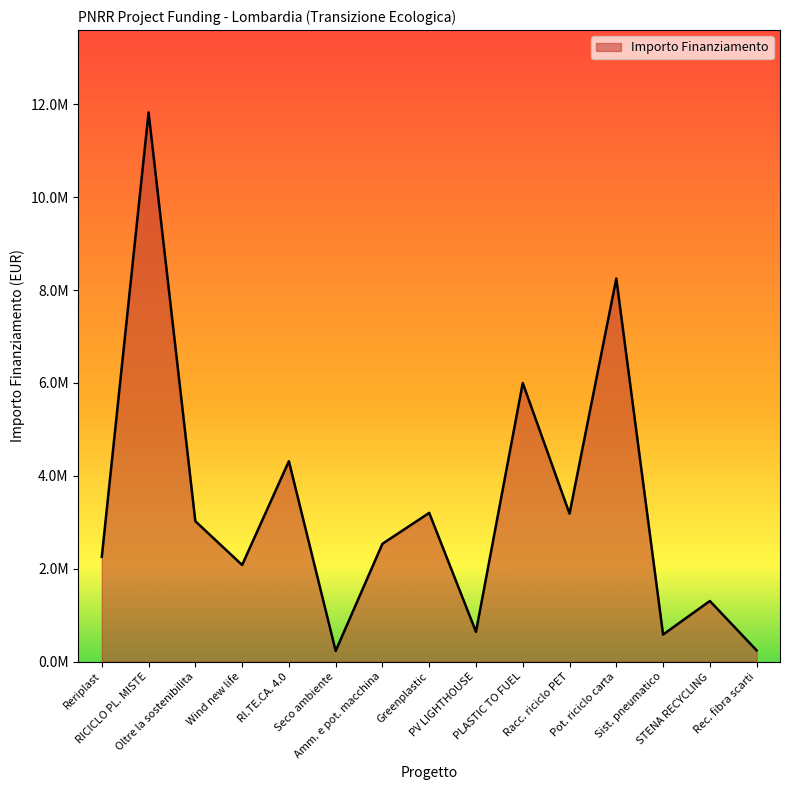

What is the label of the 7th point from the left?

Amm. e pot. macchina